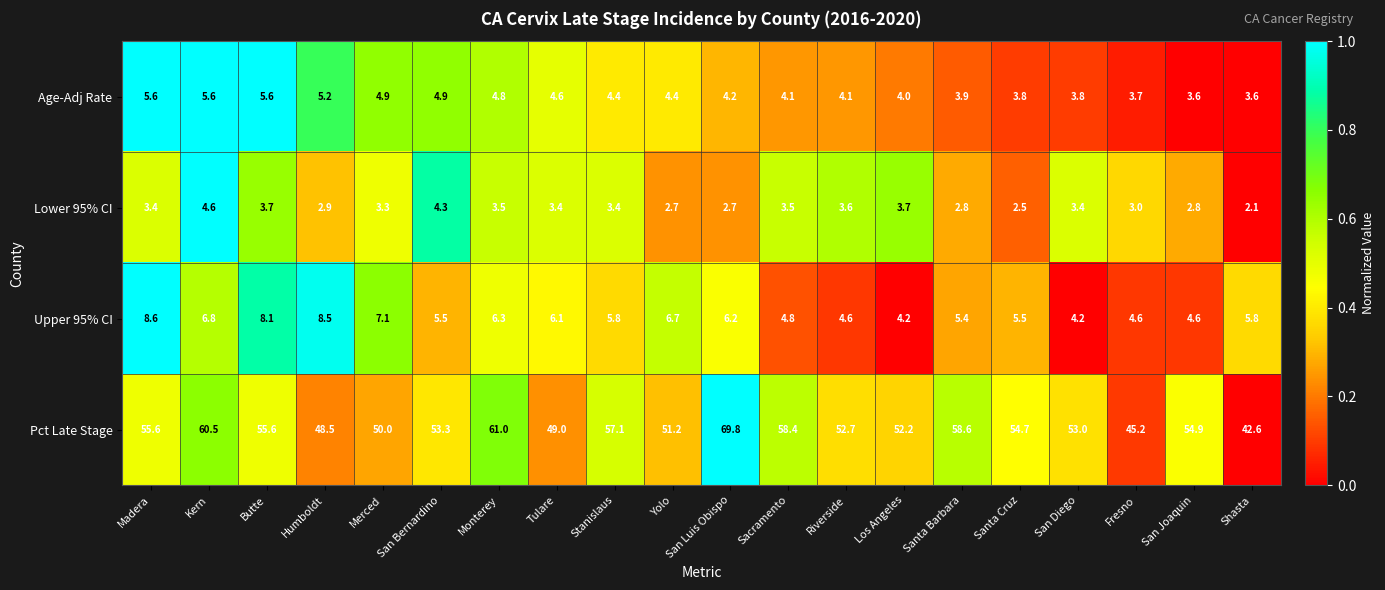

What is the difference between the maximum and second lowest values in the Pct Late Stage series?

24.6